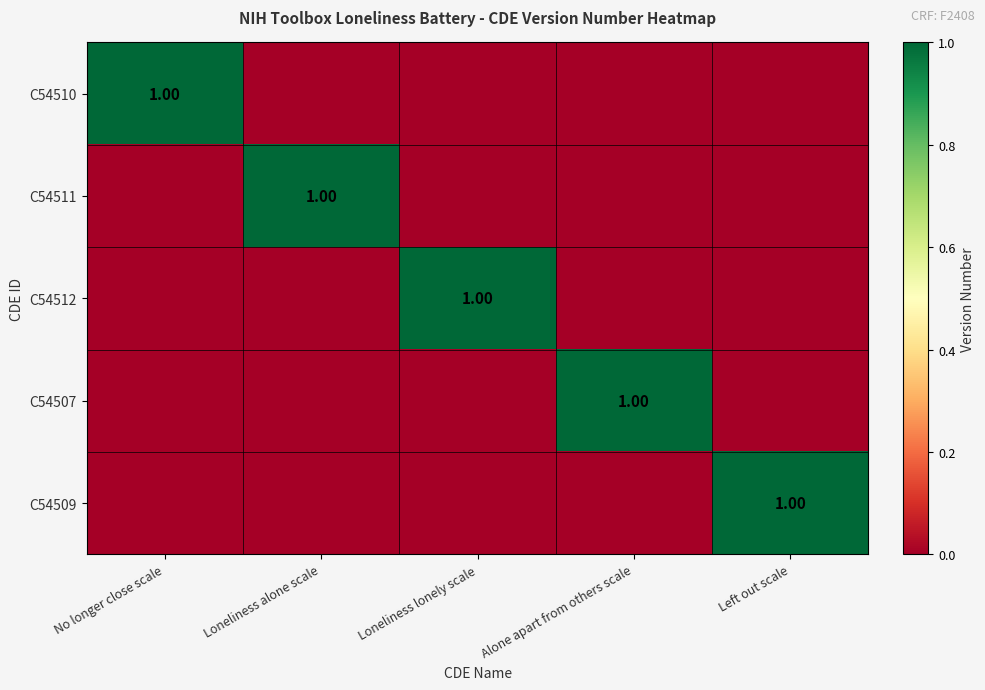

Which series has the widest spread of values?

C54510